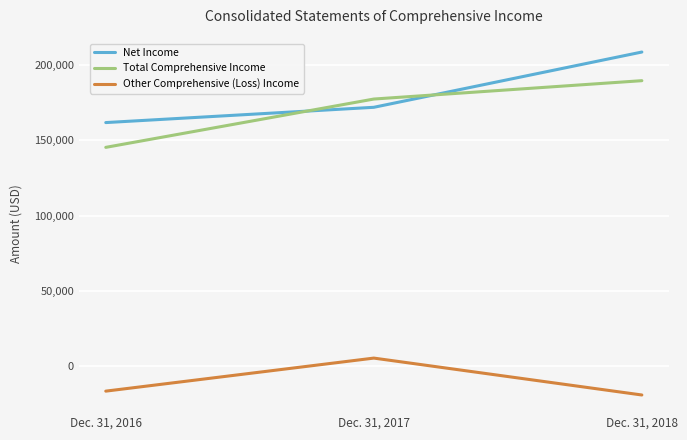

What is the maximum value for Other Comprehensive (Loss) Income?

5475